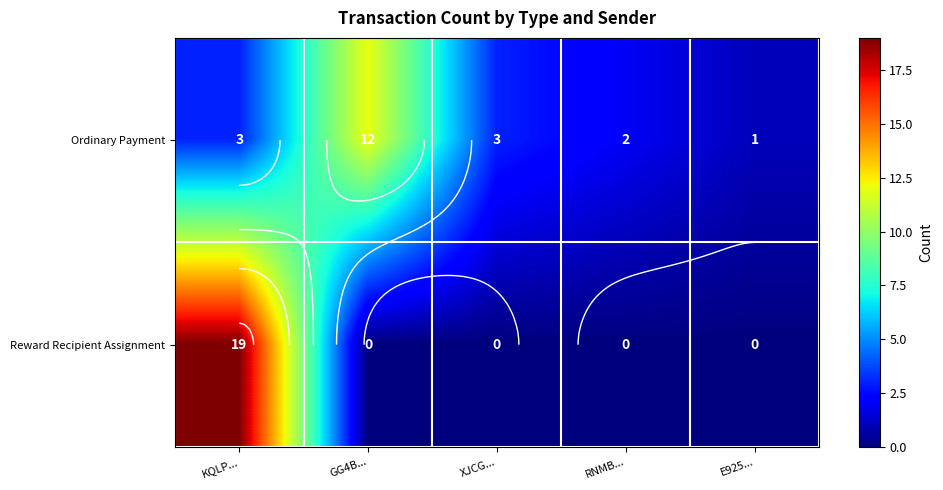

At which category is the sum across all series the highest?

KQLP...